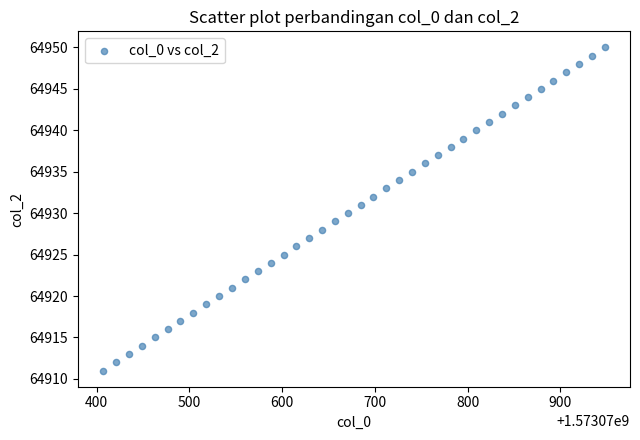

What is the range of Y values (max minus min)?

39